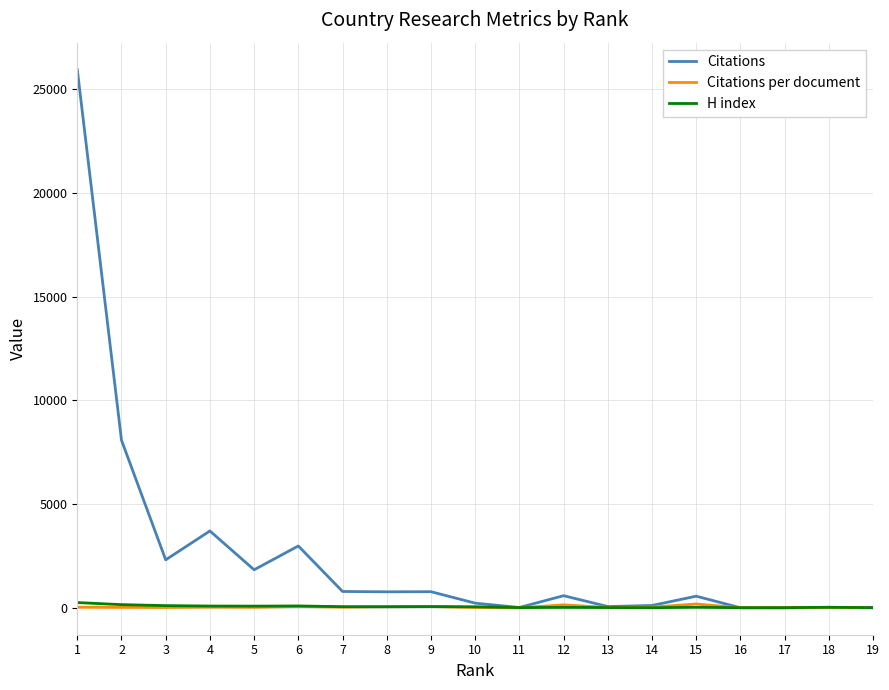

Which category has the highest value across all series?

1